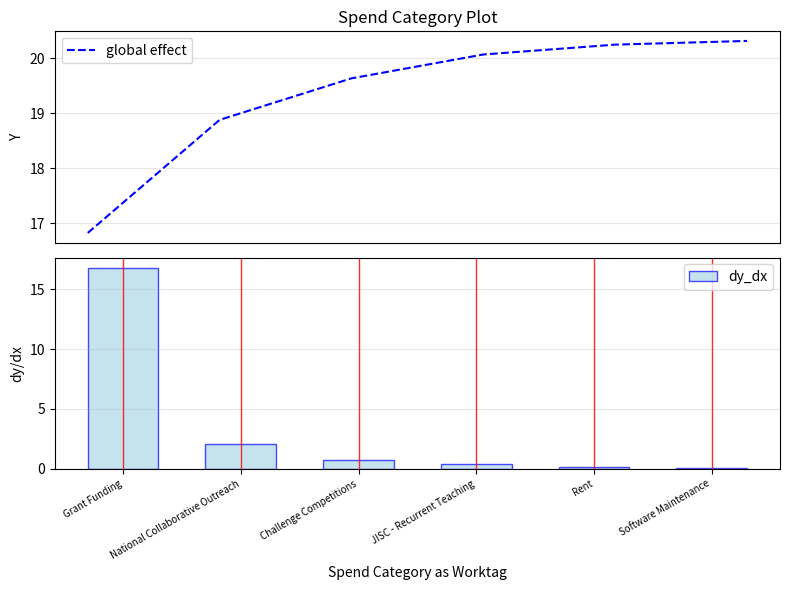

The global effect series shows 7.2 at Software Maintenance. True or false?

False